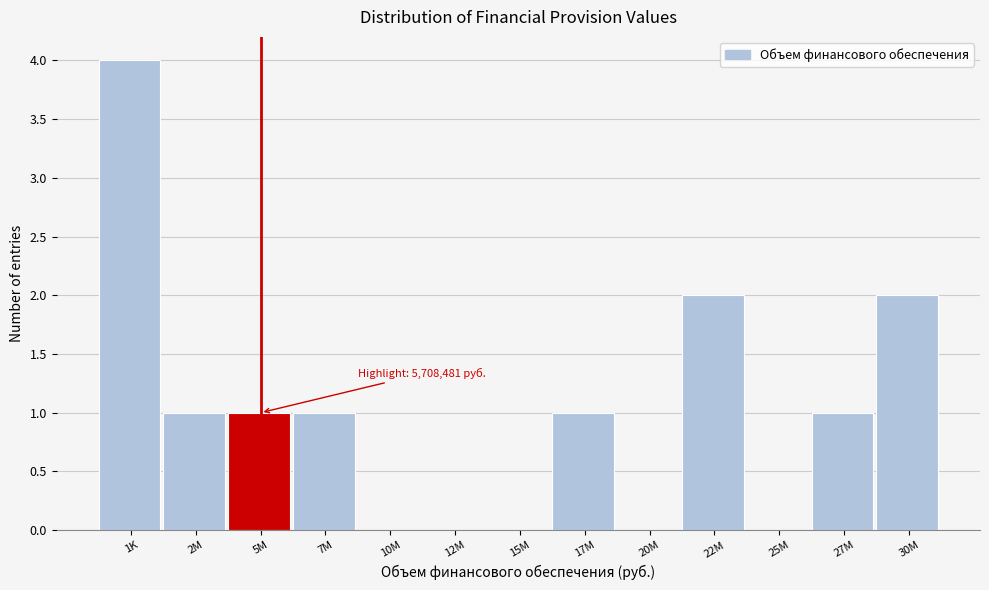

Reading left to right, transcribe all the data shown in this chart.

1K=4	2M=1	5M=1	7M=1	10M=0	12M=0	15M=0	17M=1	20M=0	22M=2	25M=0	27M=1	30M=2